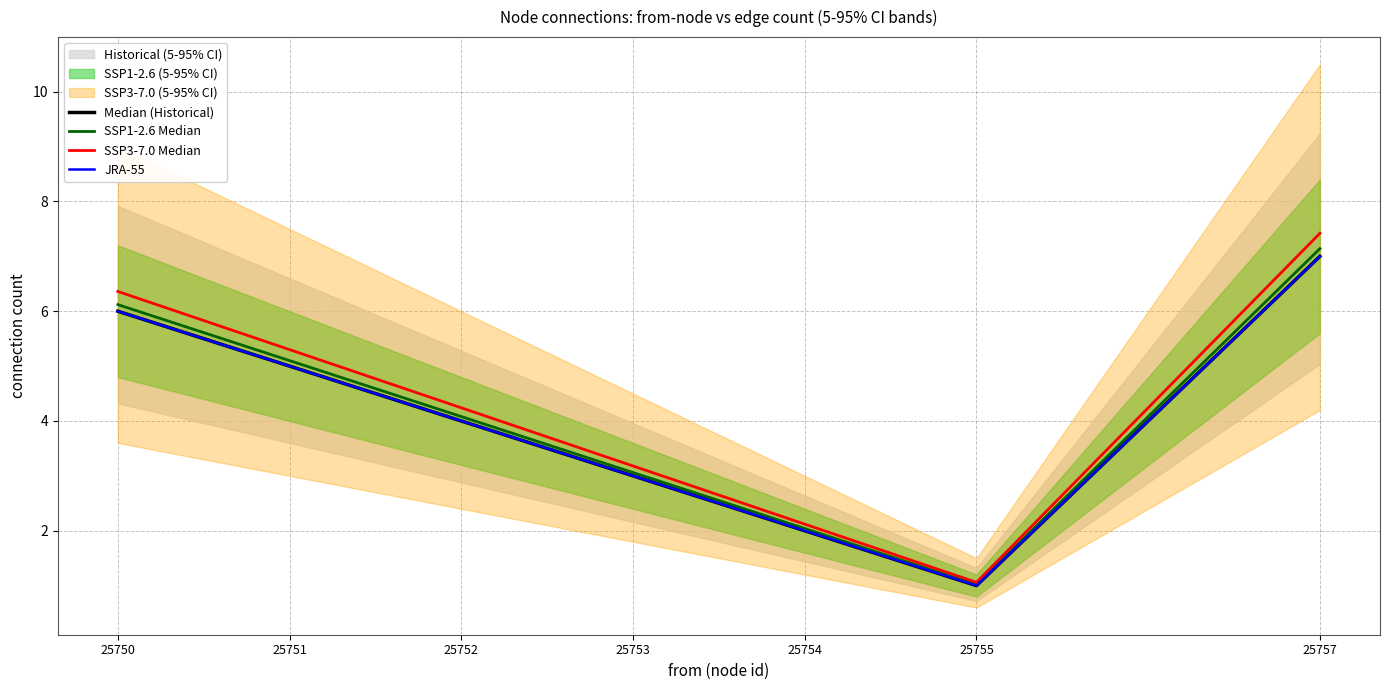

True or false: SSP1-2.6 Median and Median (Historical) intersect in this chart.

False